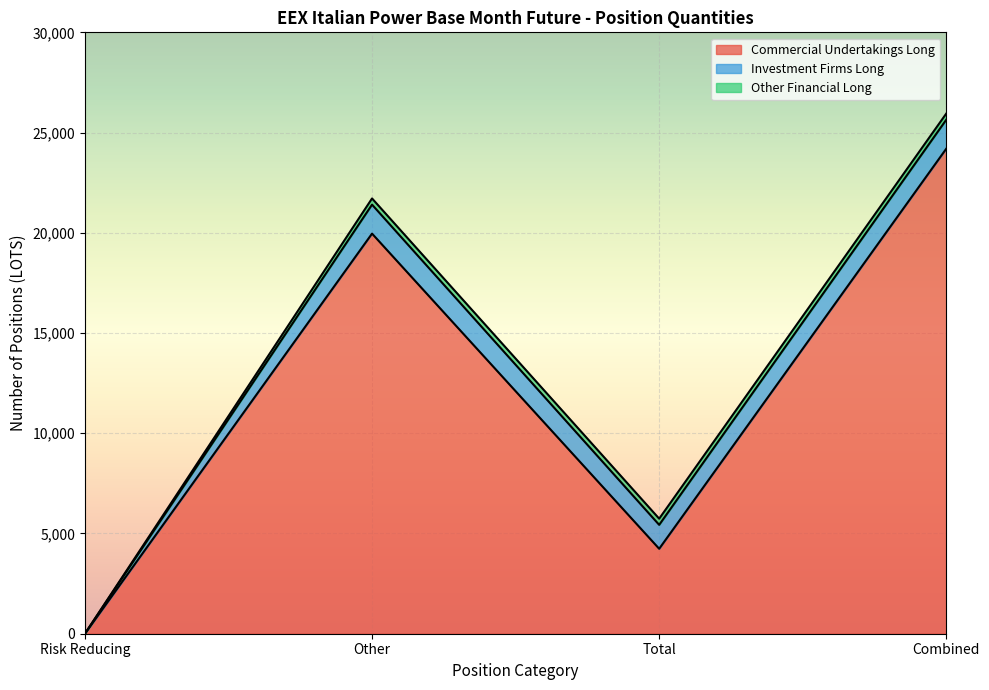

True or false: Other Financial Long and Commercial Undertakings Long intersect in this chart.

False